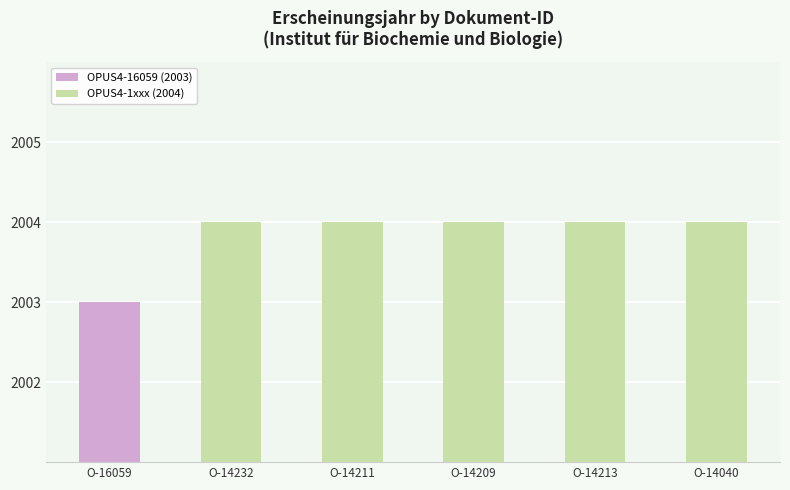

What is the label of the 1st bar from the right?

O-14040